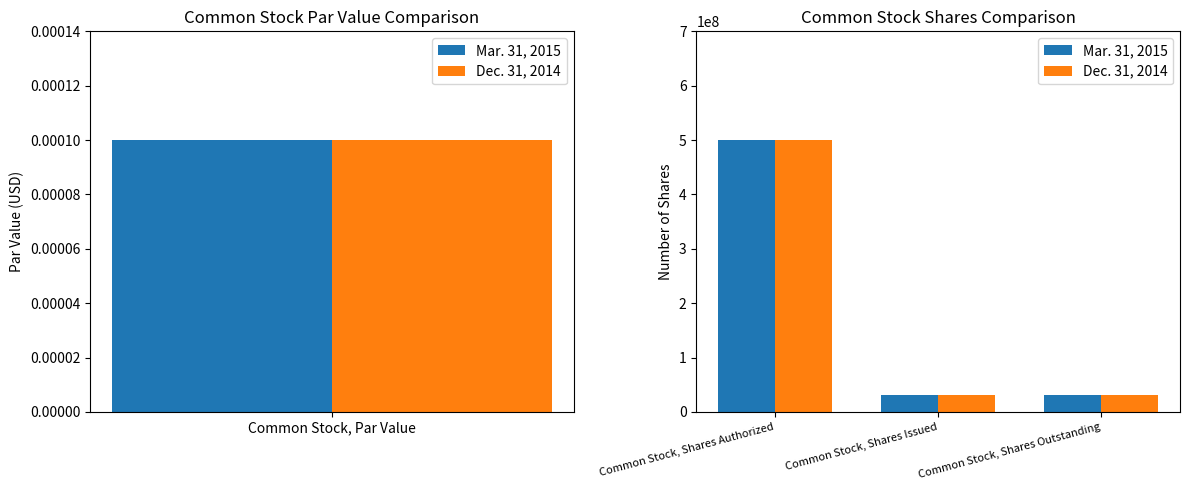

Count the Dec. 31, 2014 values in the range 31725000 to 500000000.

3